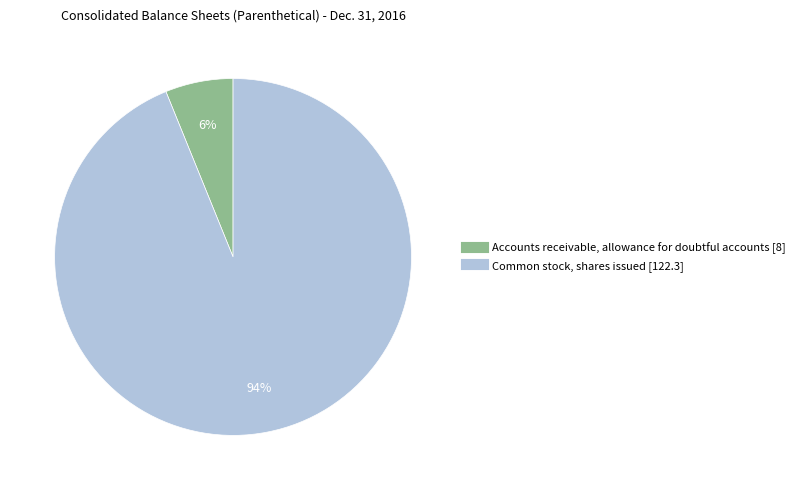

Is it true that Accounts receivable, allowance for doubtful accounts is 6% of the pie?

True